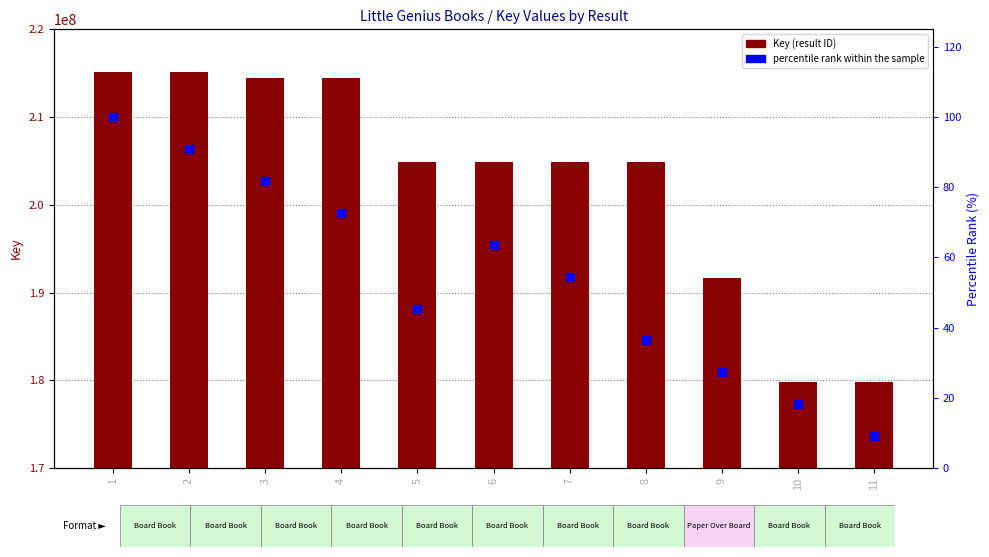

At how many categories does at least one series exceed 43744694?

11